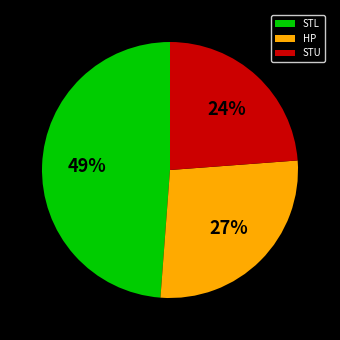

What is the ratio of the value at STU to the value at HP?

0.9